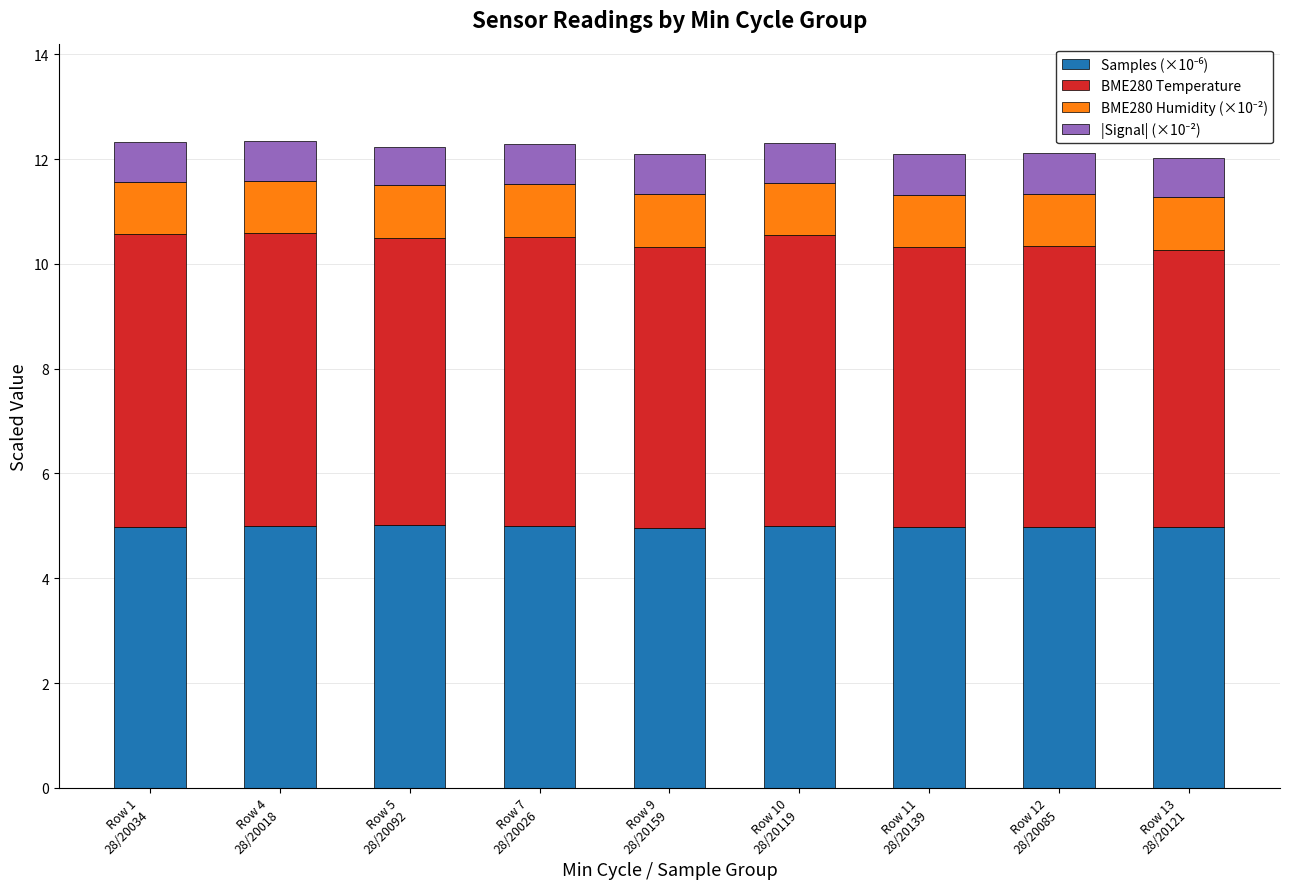

At which category is the sum across all series the highest?

Row 4
28/20018